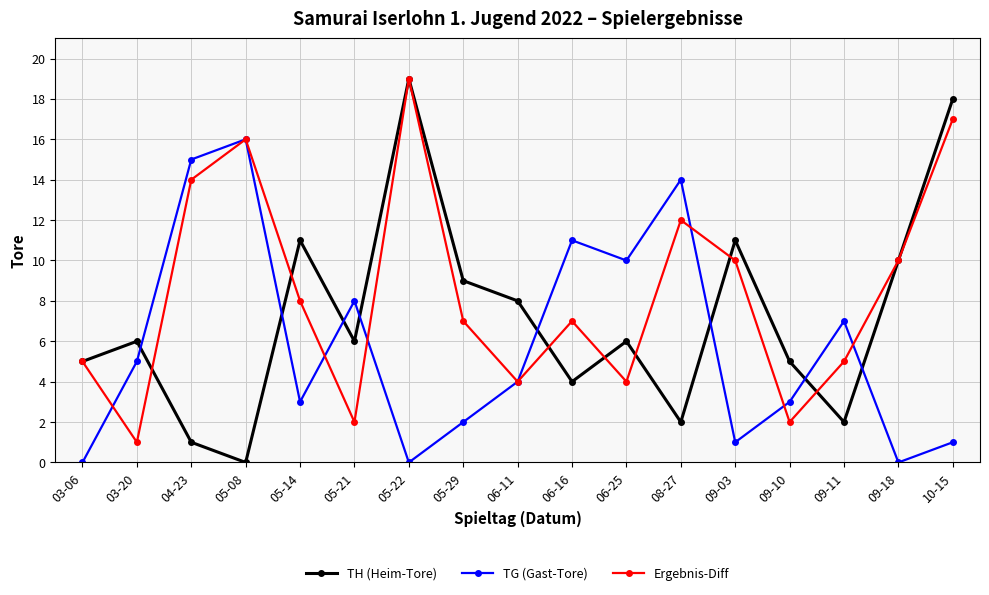

Does the chart have visible grid lines?

Yes